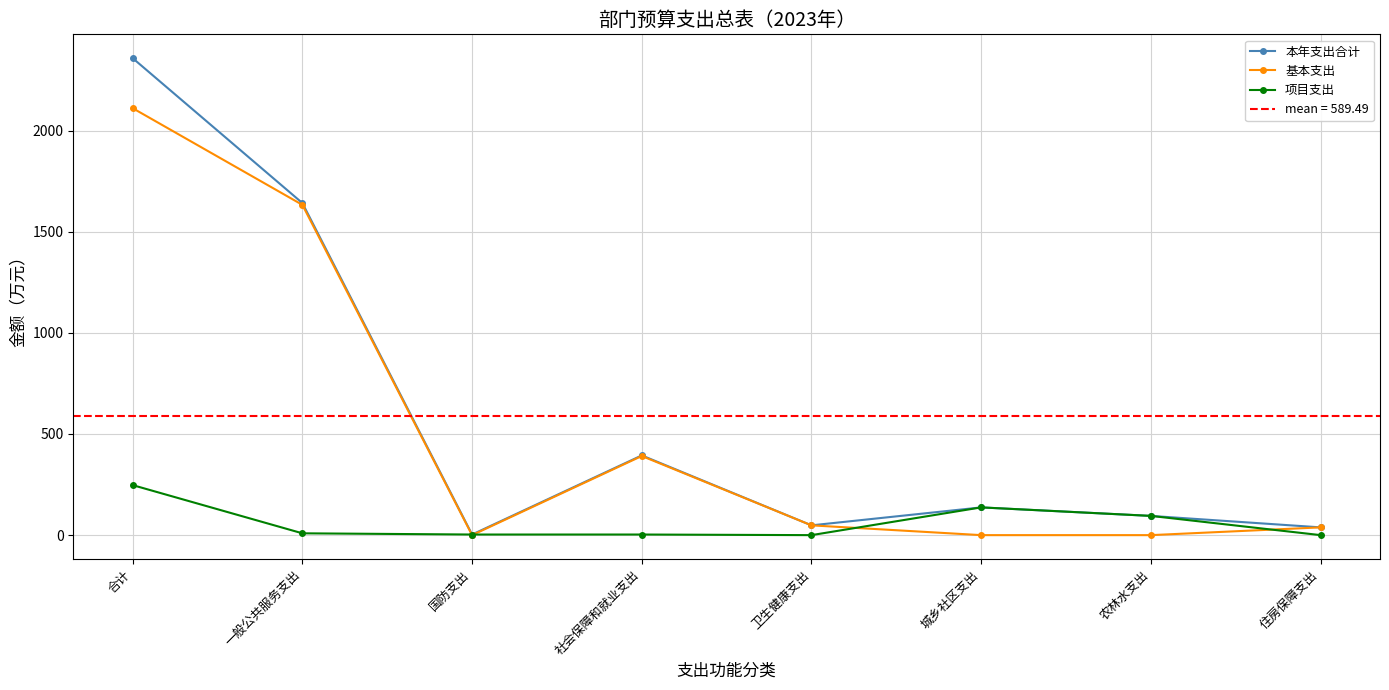

Reading left to right, extract all data points from this chart.

本年支出合计: 2358.0	1641.8	3.0	394.2	48.4	137.2	95.1	38.4
基本支出: 2110.7	1632.8	0.0	391.2	48.4	0.0	0.0	38.4
项目支出: 247.2	9.0	3.0	3.0	0.0	137.2	95.1	0.0